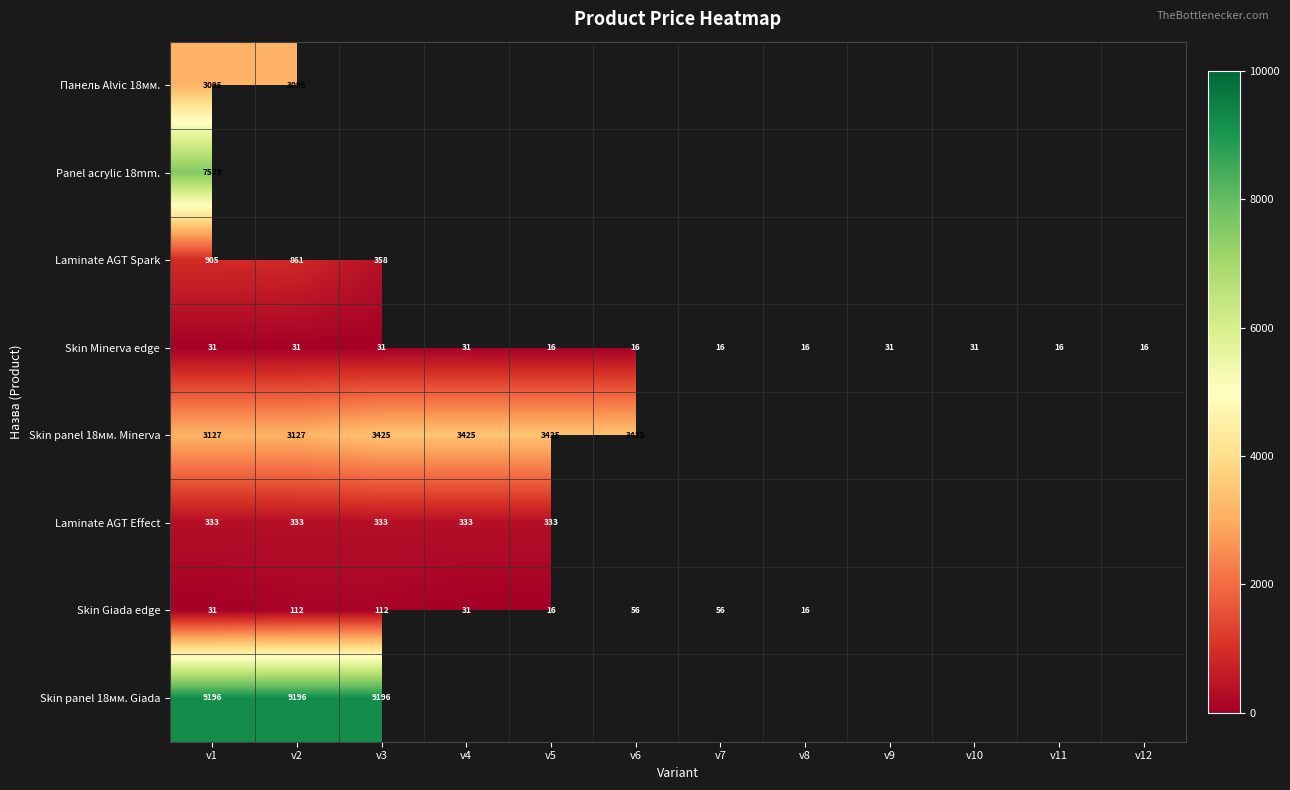

At which category is the sum across all series the highest?

v1